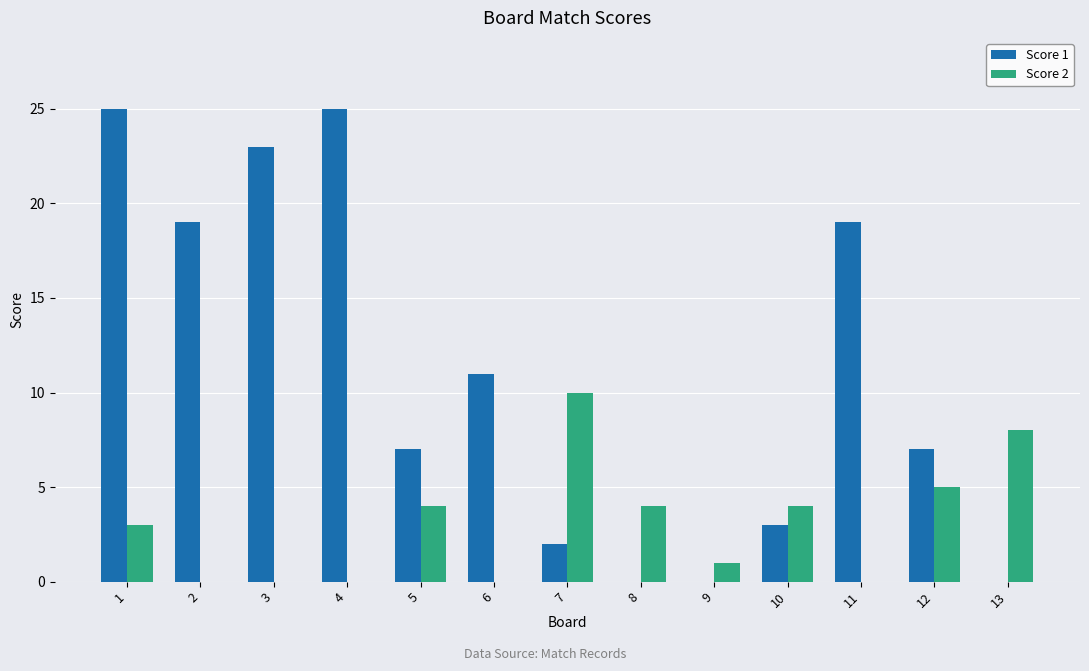

Between 2 and 8, which series saw the biggest shift?

Score 1